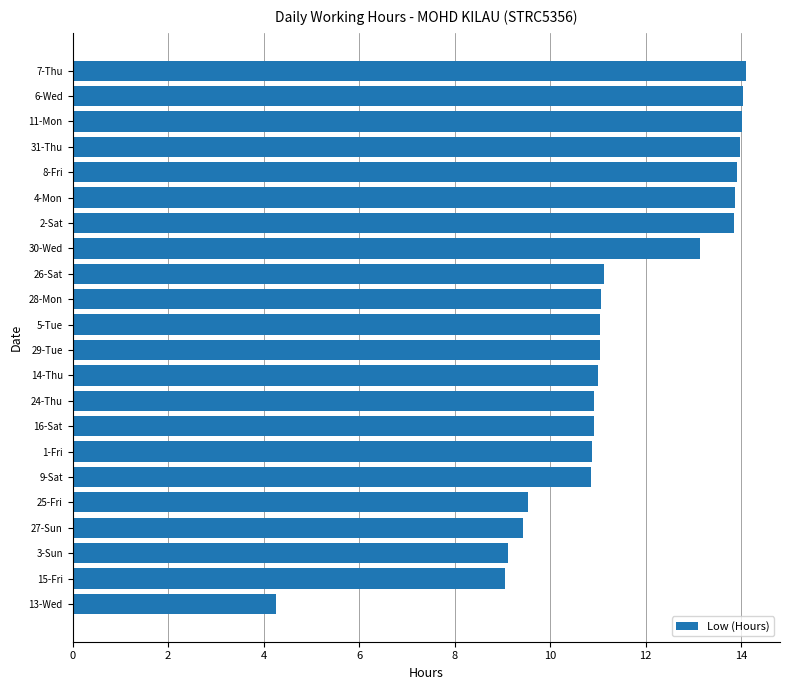

Are the bars horizontal?

Yes